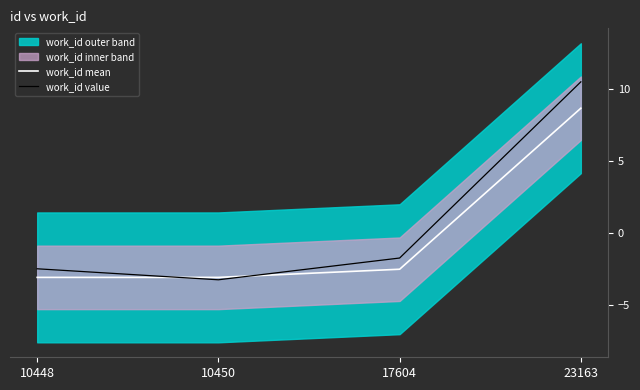

What is the difference between the work_id mean values at 17604 and 10448?

0.6